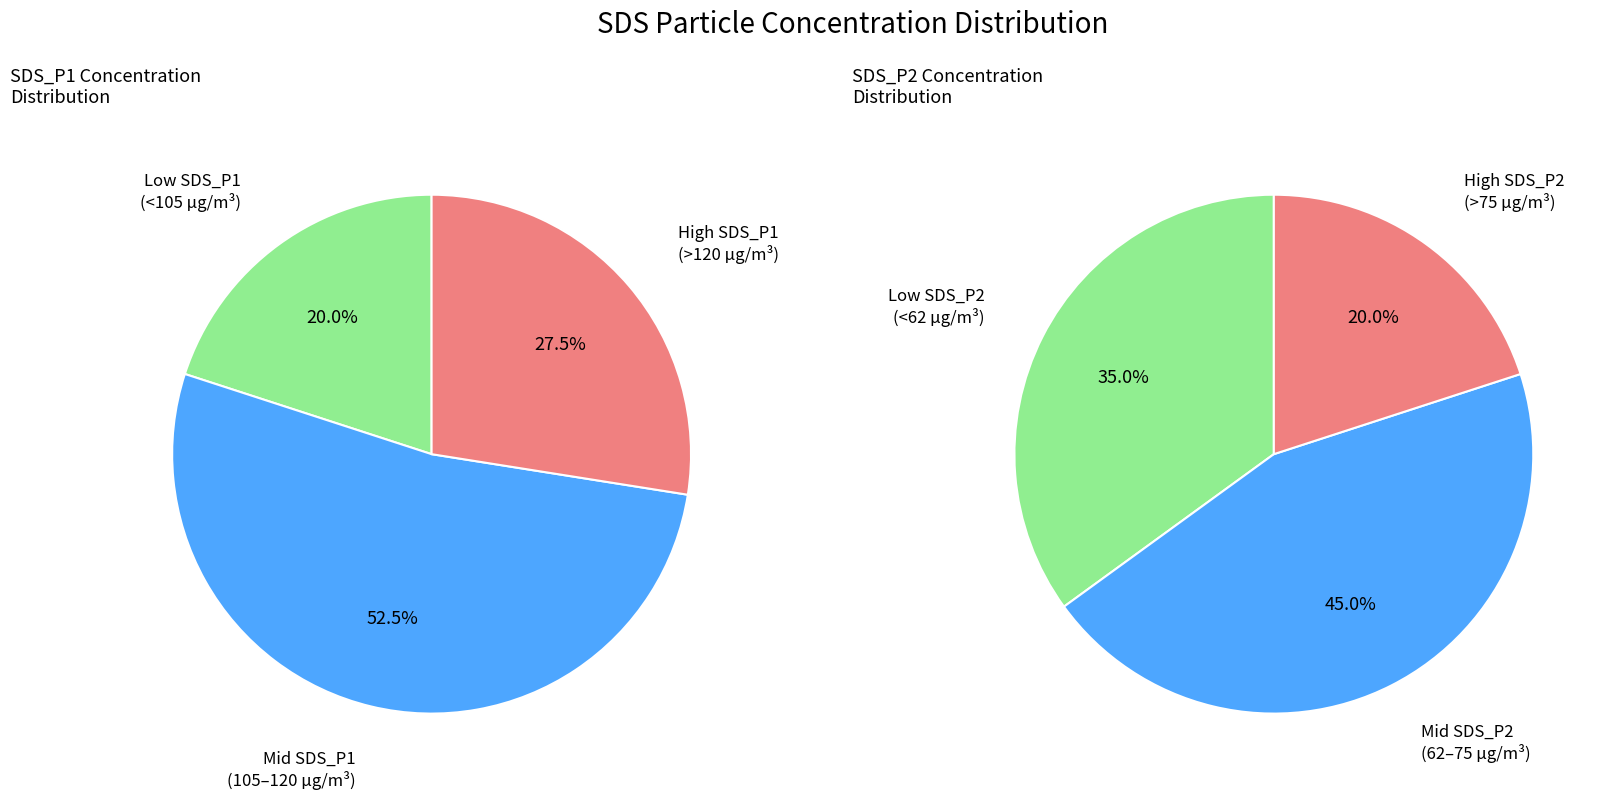

Is it true that 34 is 2% of the pie?

True